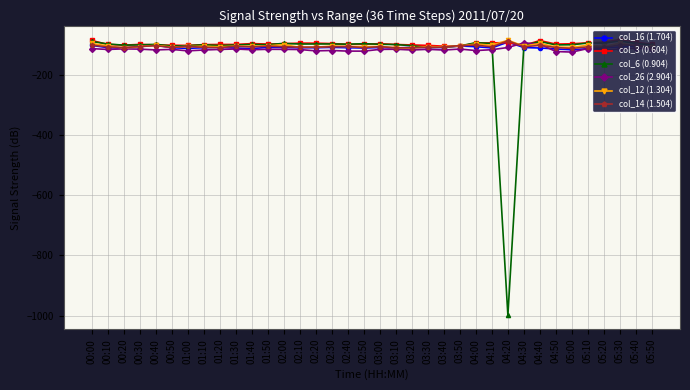

At which label is col_16 (1.704) closest to -104?

03:50